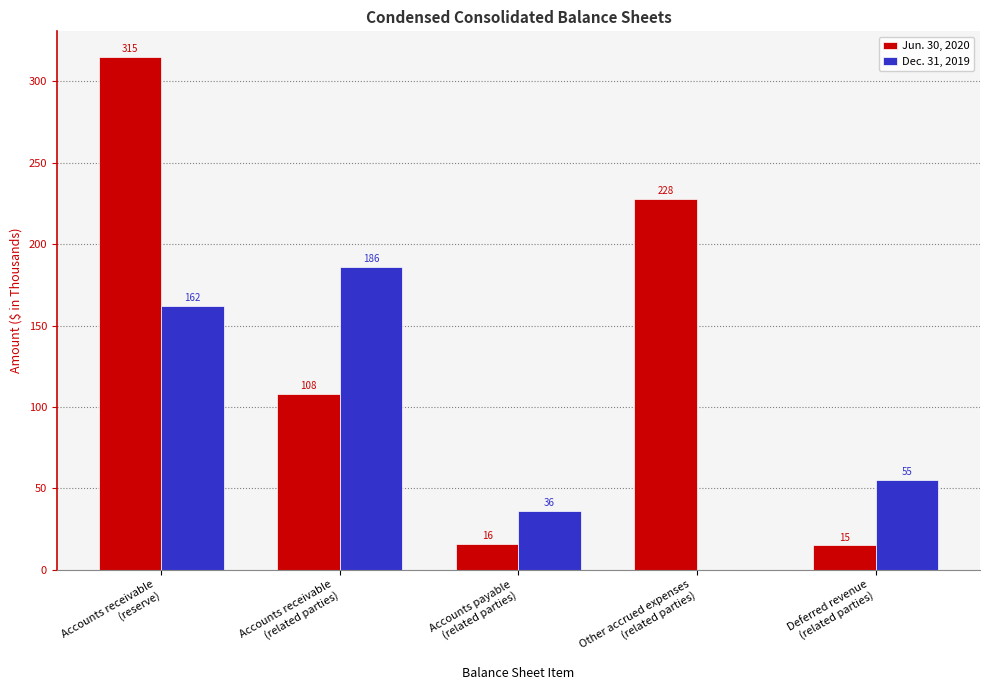

Where does the Jun. 30, 2020 series first go above 108?

Accounts receivable
(reserve)